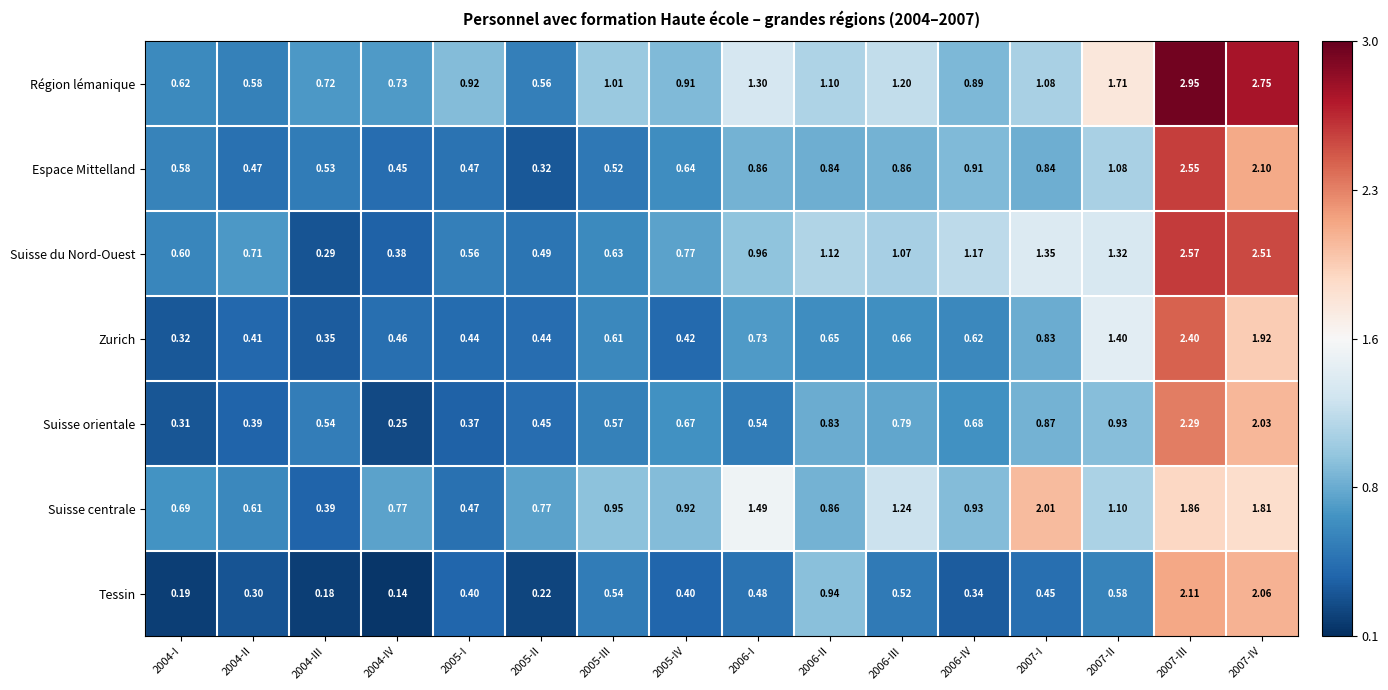

Which series changed the most between 2005-III and 2007-I?

Suisse centrale